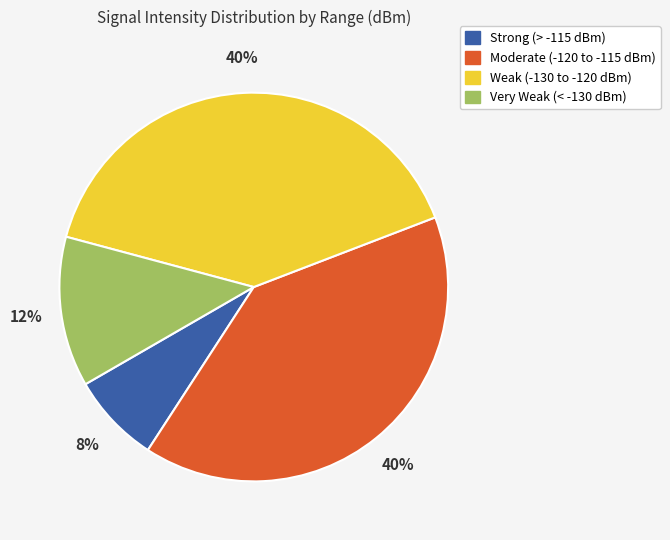

Does any single category account for the majority?

No